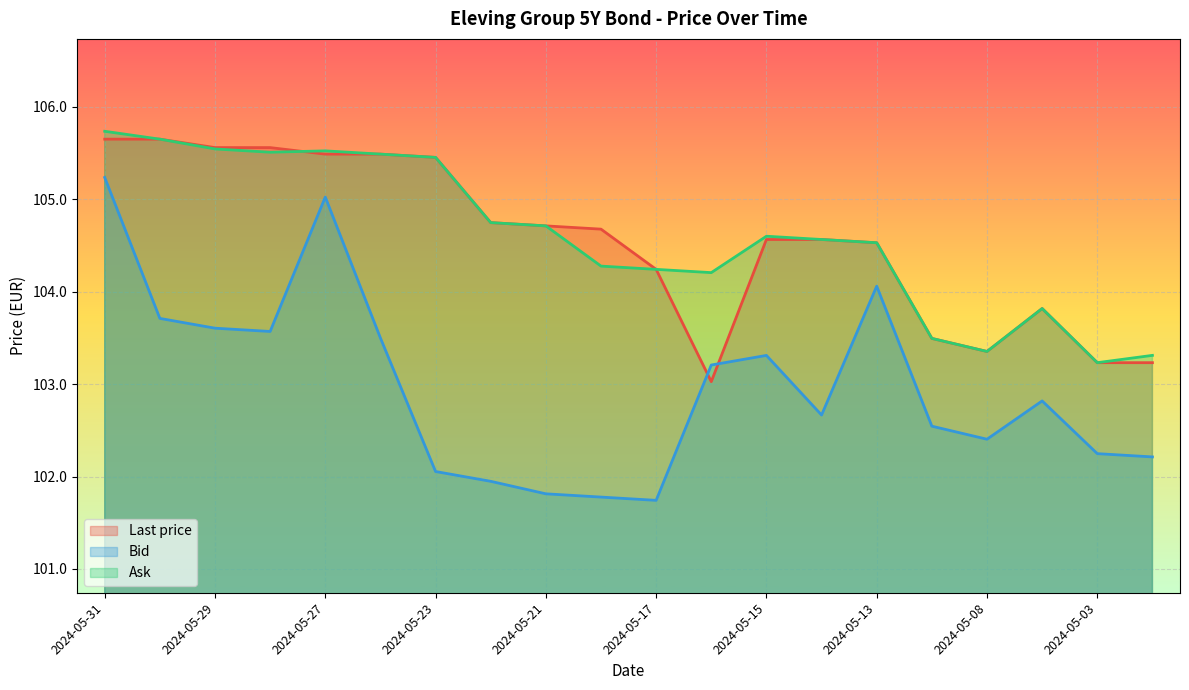

Reading right to left, what are all the values shown in this chart?

Last price: 103.2	103.2	103.8	103.4	103.5	104.5	104.6	104.6	103.0	104.2	104.7	104.7	104.7	105.5	105.5	105.5	105.6	105.6	105.7	105.7
Bid: 102.2	102.2	102.8	102.4	102.5	104.1	102.7	103.3	103.2	101.7	101.8	101.8	101.9	102.1	103.5	105.0	103.6	103.6	103.7	105.2
Ask: 103.3	103.2	103.8	103.4	103.5	104.5	104.6	104.6	104.2	104.2	104.3	104.7	104.7	105.5	105.5	105.5	105.5	105.5	105.7	105.7